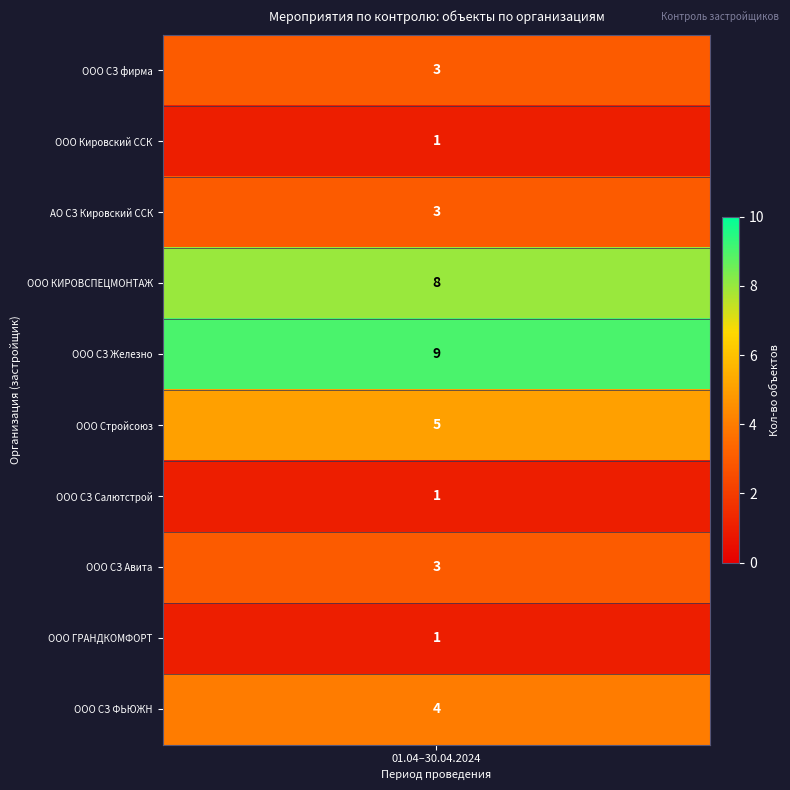

What is the smallest value displayed?

1